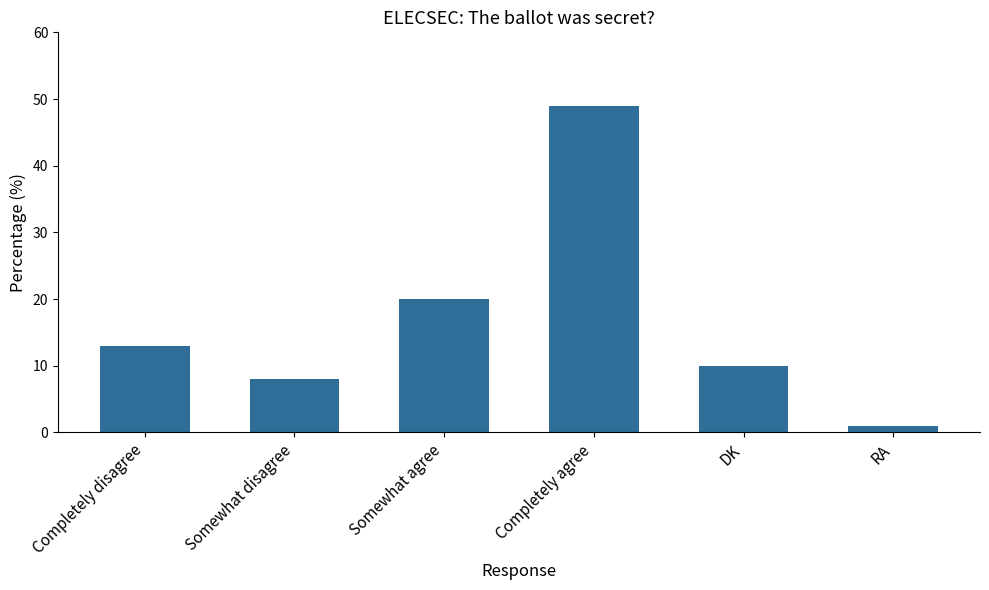

List the labels in order of value, largest first.

Completely agree, Somewhat agree, Completely disagree, DK, Somewhat disagree, RA